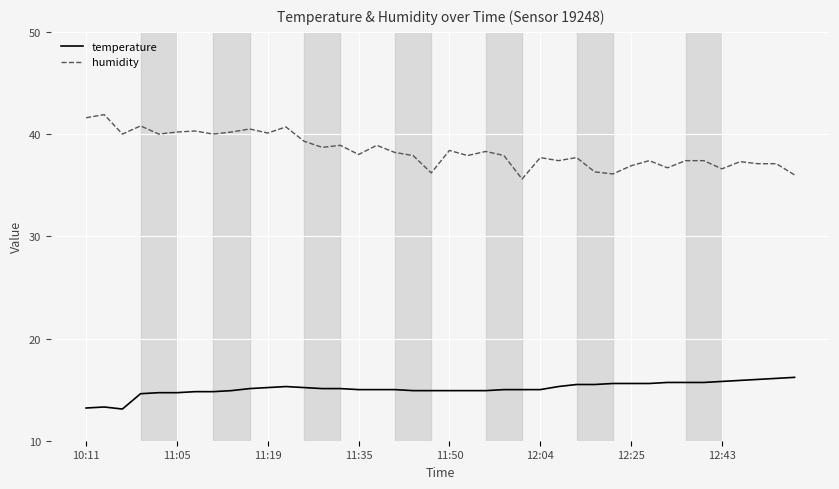

True or false: humidity and temperature intersect in this chart.

False